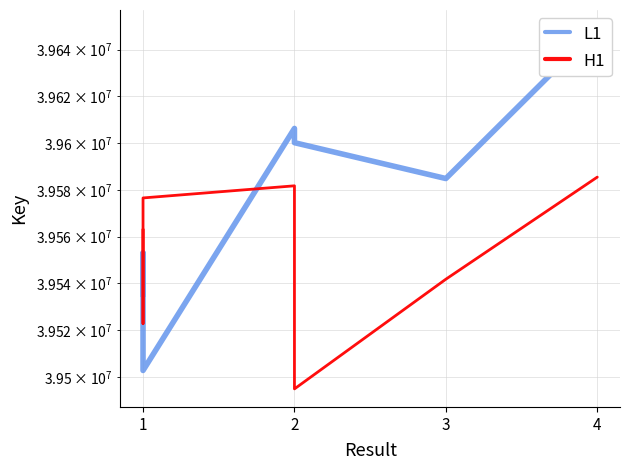

Reading left to right, what are all the values shown in this chart?

L1: 39535056.4	39553022.9	39502848.4	39606275.9	39600179.5	39584841.8	39649251.5
H1: 39563172.5	39522831.5	39576544.5	39581728.9	39494980.9	39541814.6	39585452.2